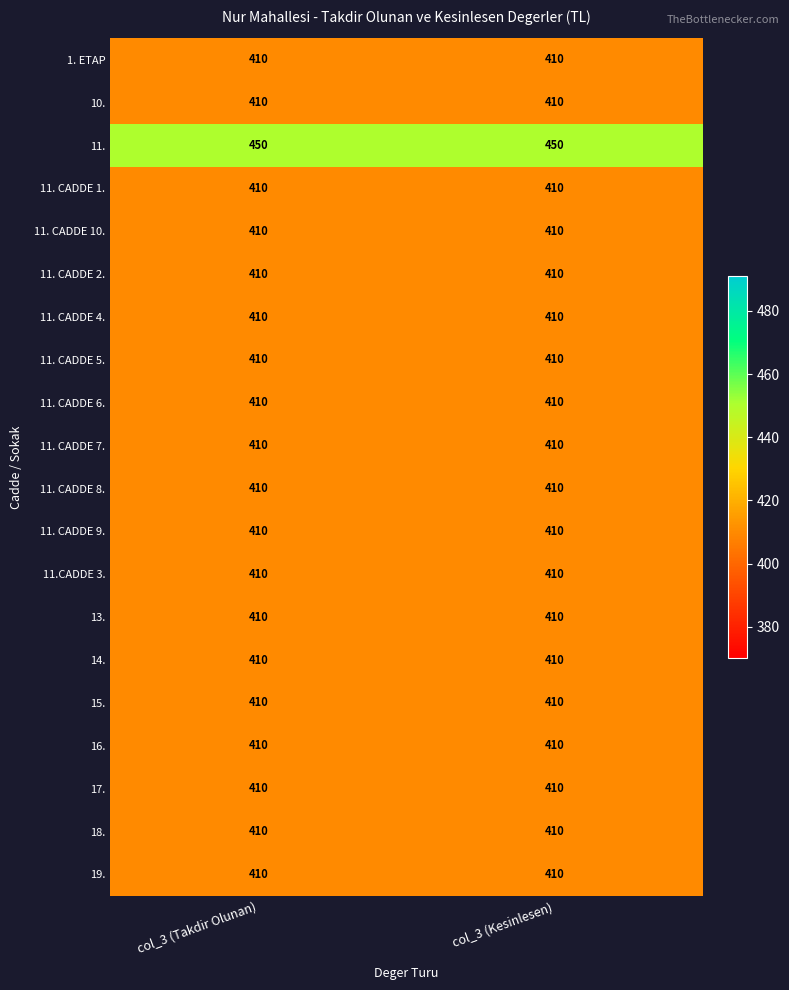

What value does the 16. series have at col_3 (Kesinlesen)?

410